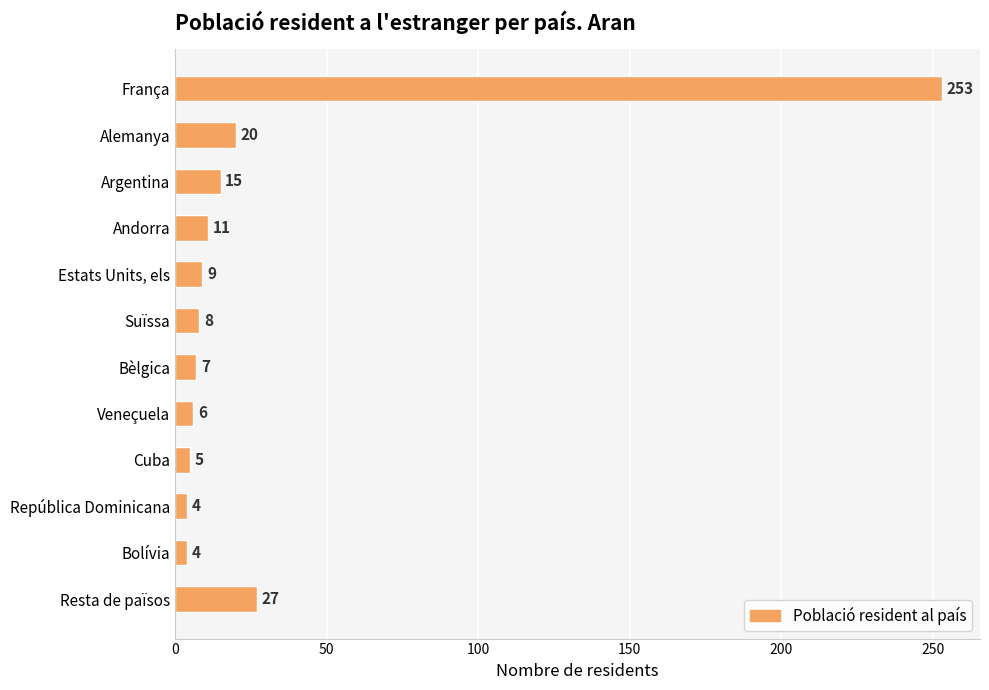

The chart shows a value of 61 at França. True or false?

False